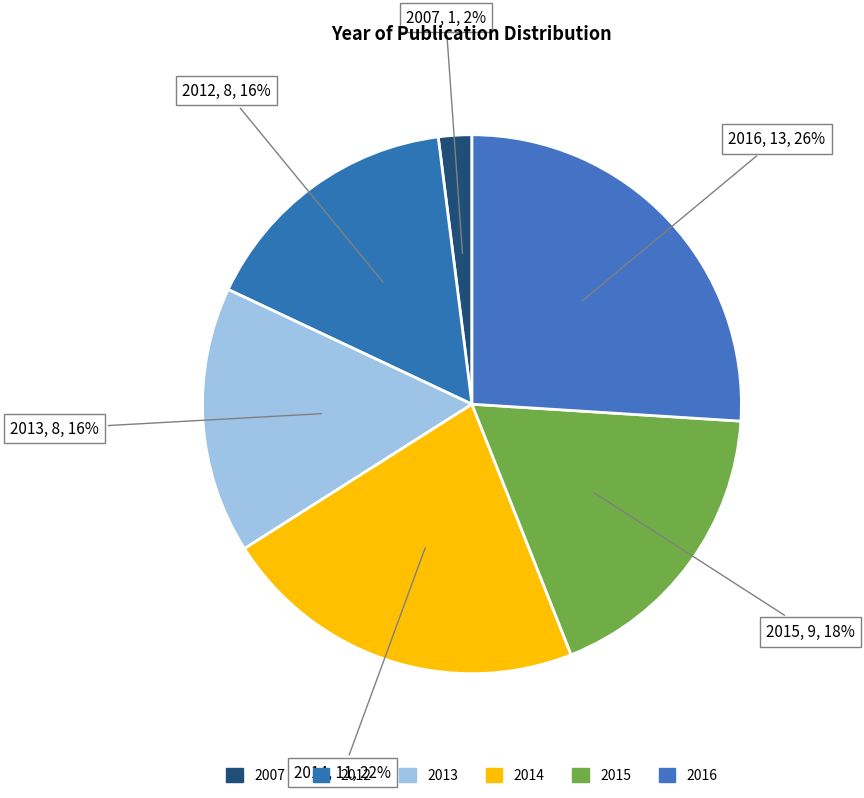

Which category has the biggest portion of the pie?

2016